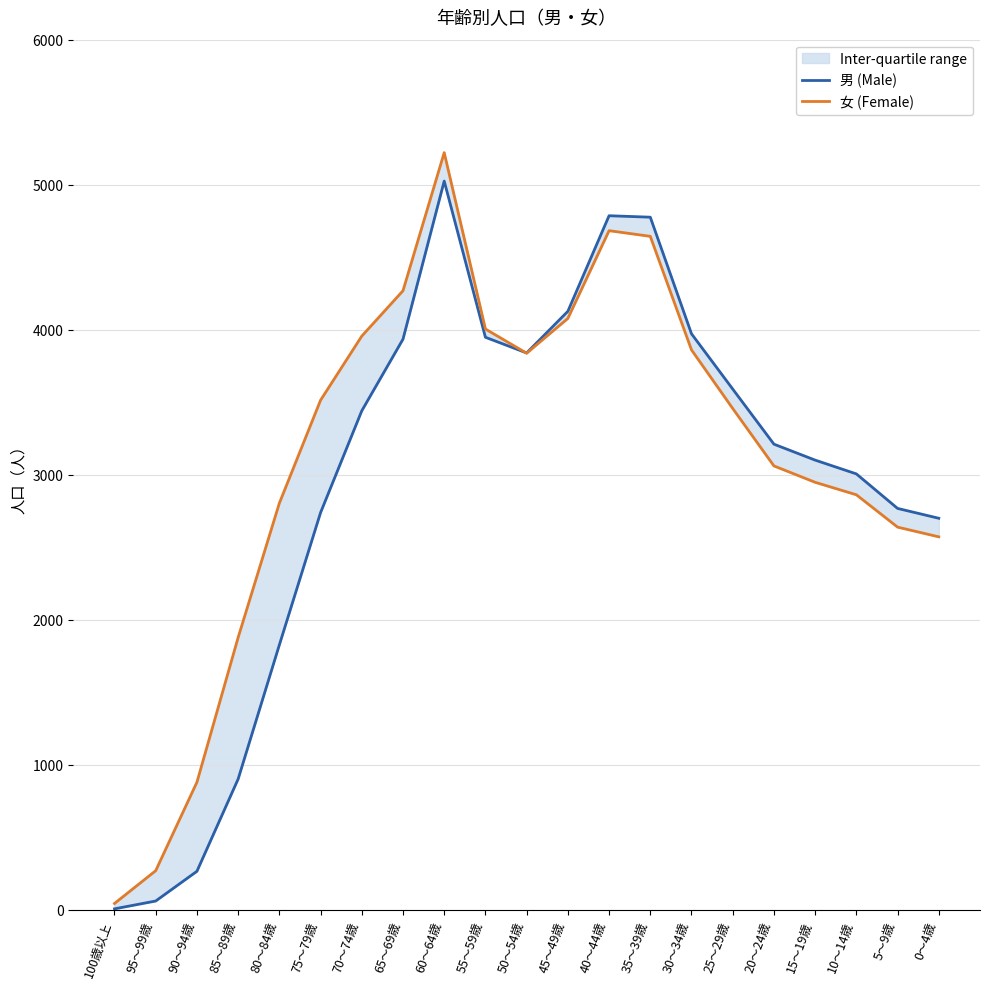

Which category has the highest value in the 男 (Male) series?

60～64歳